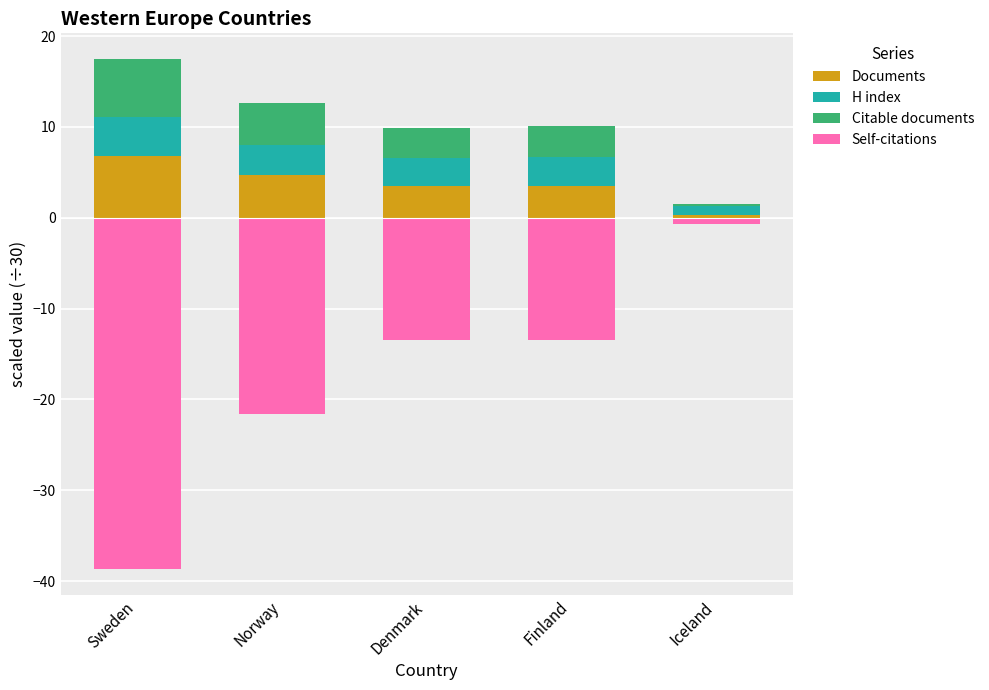

How many bars are there in each group?

4